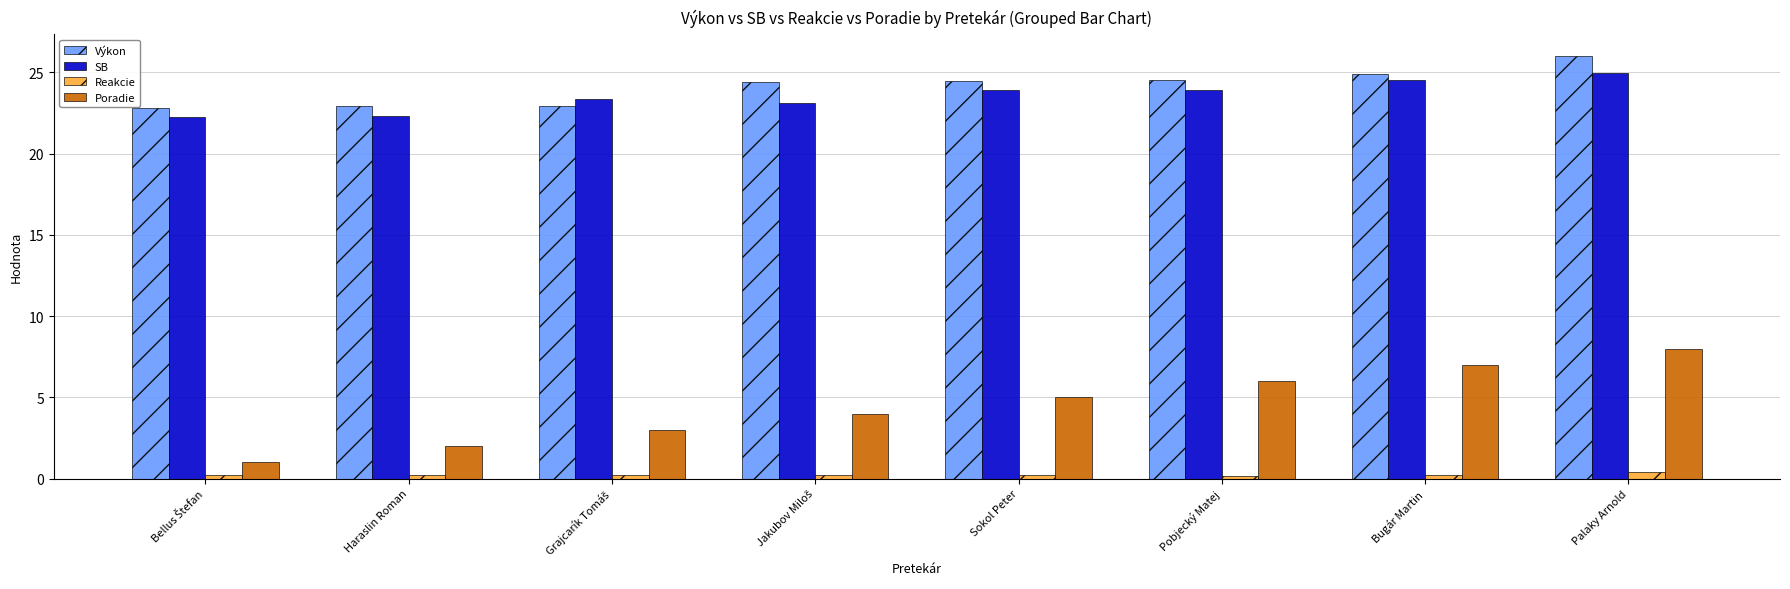

What is the average value of the Výkon series?

24.1